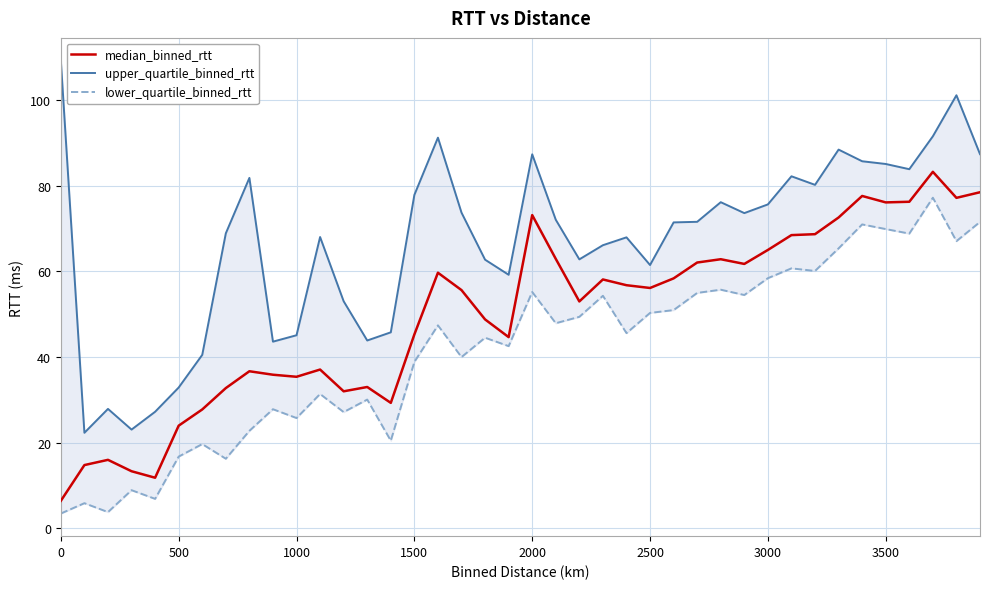

What is the smallest value displayed?

3.5